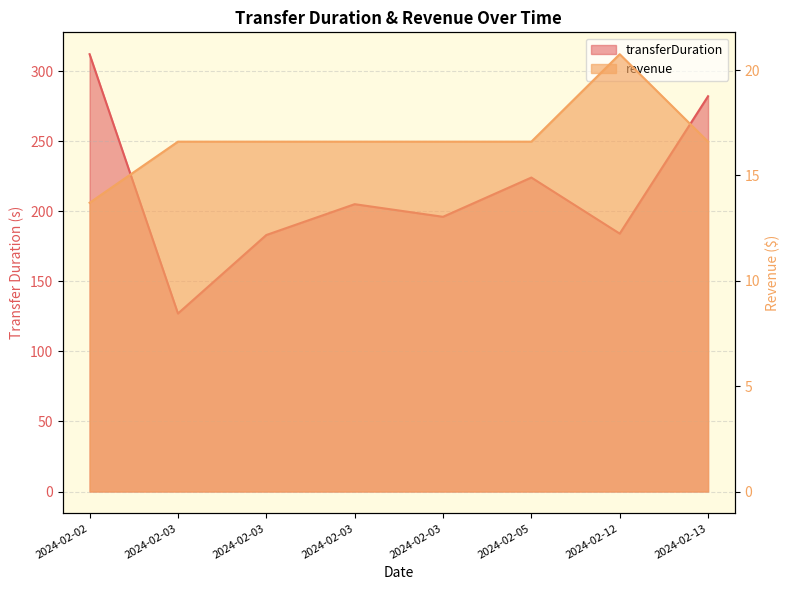

List the series in order of their overall mean, highest first.

transferDuration, revenue